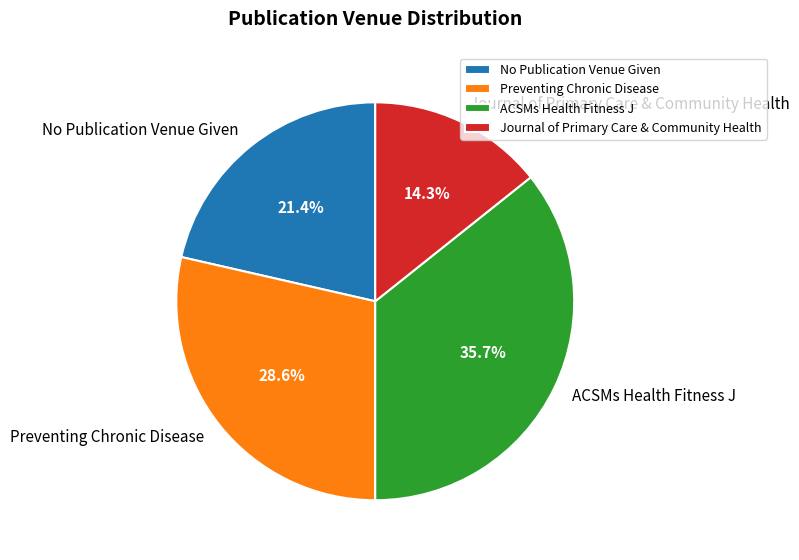

Is there a majority slice in this chart?

No